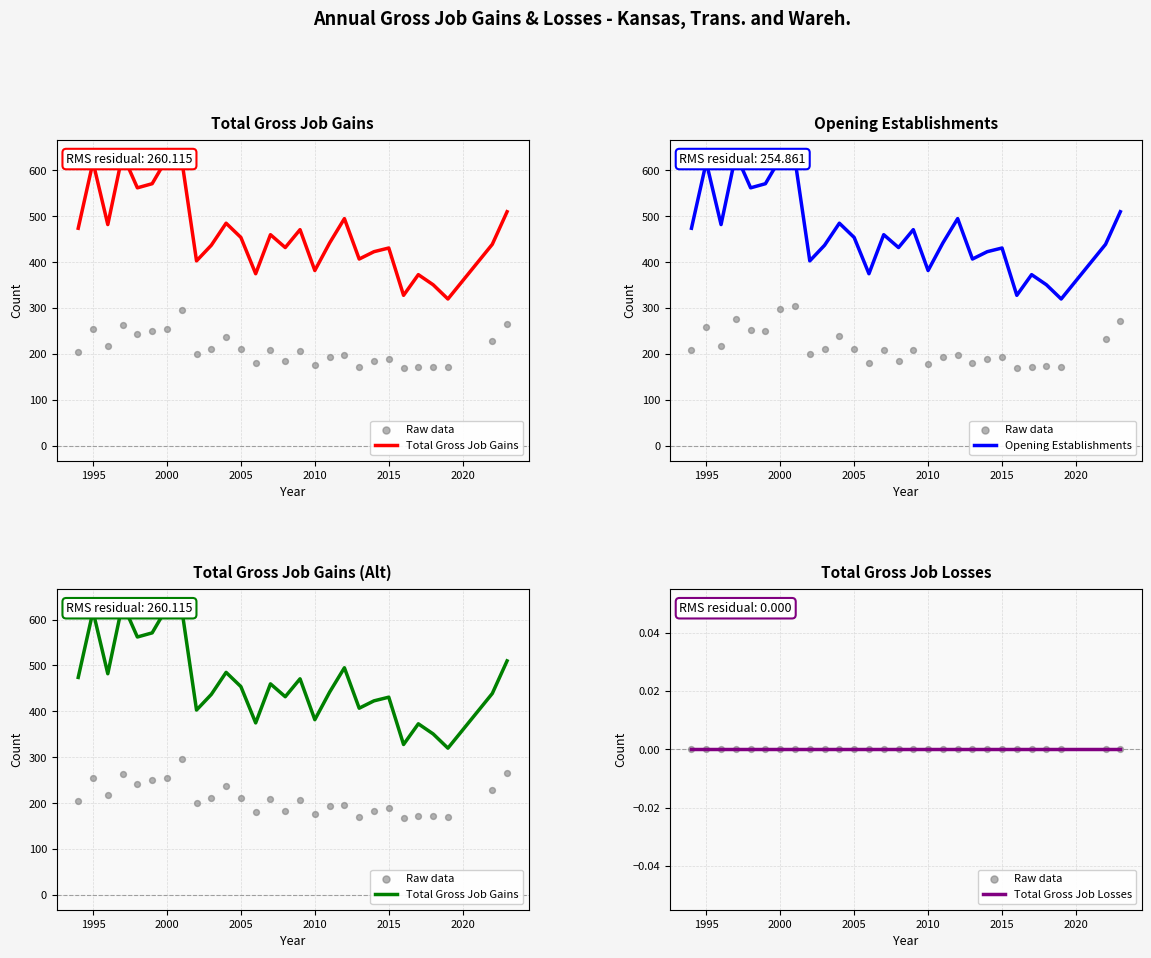

Which series has the largest Y range (max minus min)?

Total Gross Job Gains